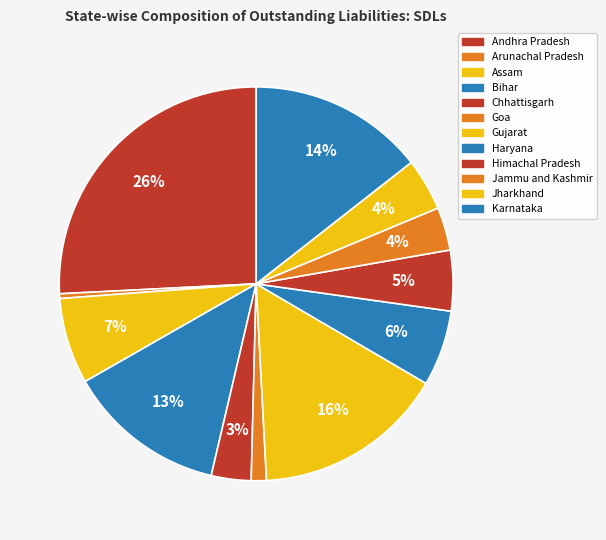

Is Karnataka the majority of the pie?

No